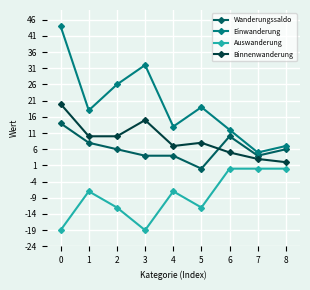

Reading left to right, what are all the values shown in this chart?

Wanderungssaldo: 14	8	6	4	4	0	10	4	6
Einwanderung: 44	18	26	32	13	19	12	5	7
Auswanderung: -19	-7	-12	-19	-7	-12	0	0	0
Binnenwanderung: 20	10	10	15	7	8	5	3	2